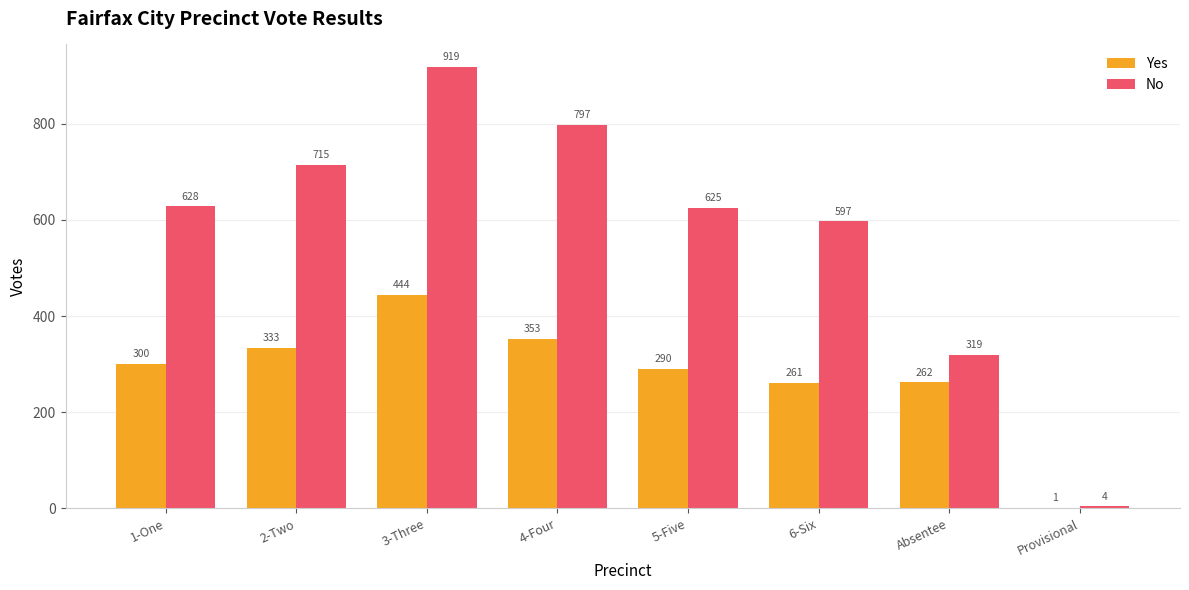

Between 1-One and 4-Four, which series saw the biggest shift?

No